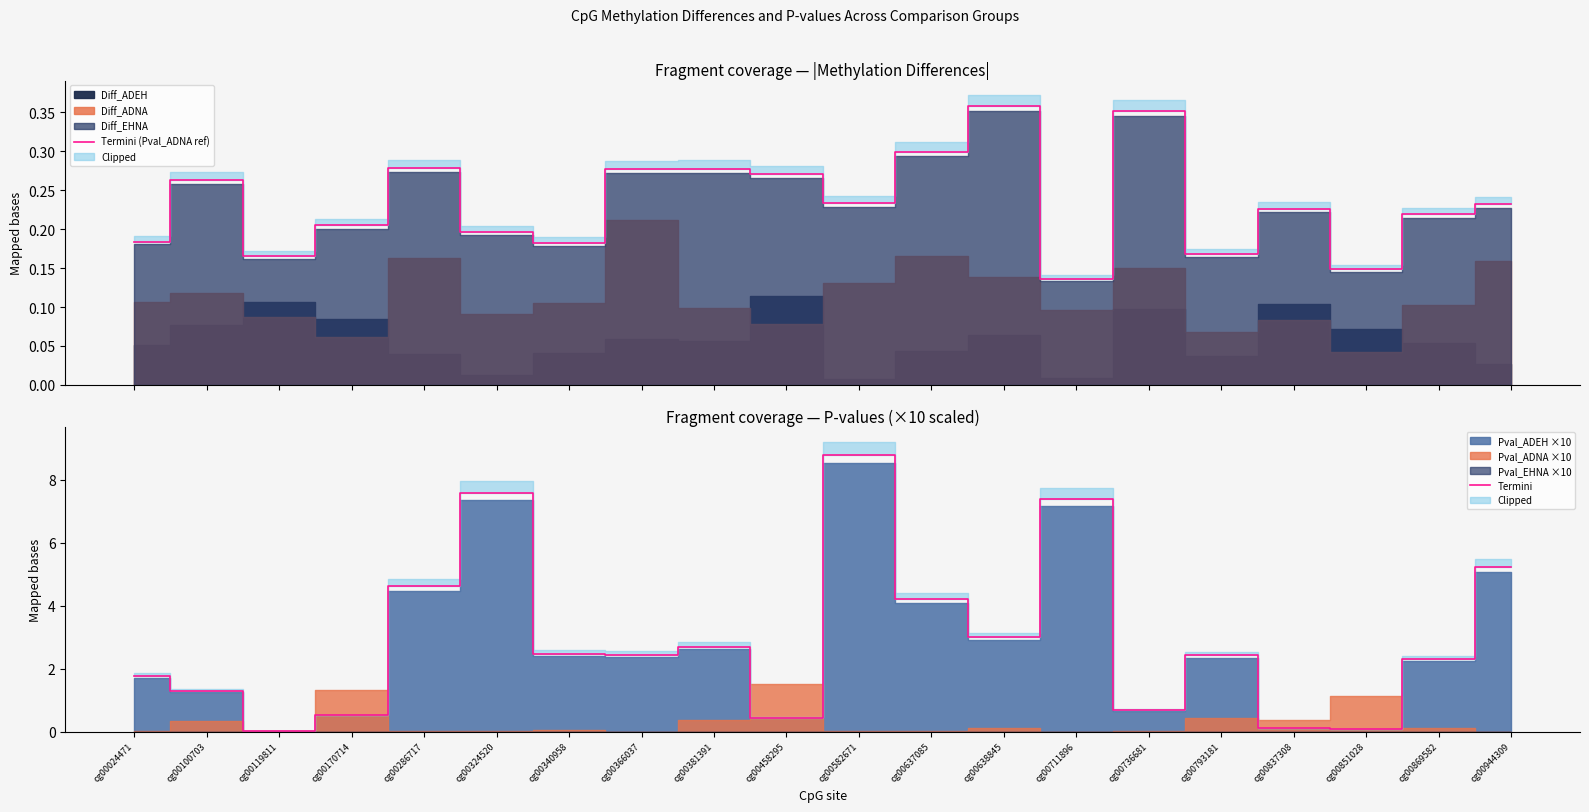

What is the difference between the highest and lowest values at cg00100703?

1.0